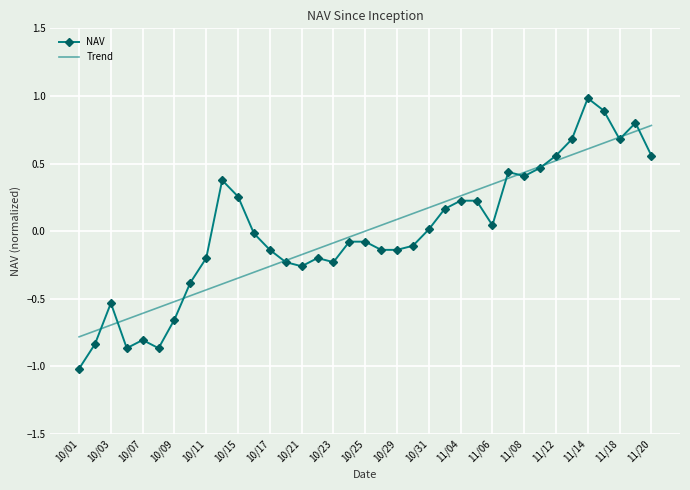

What is the minimum value for NAV?

-1.0